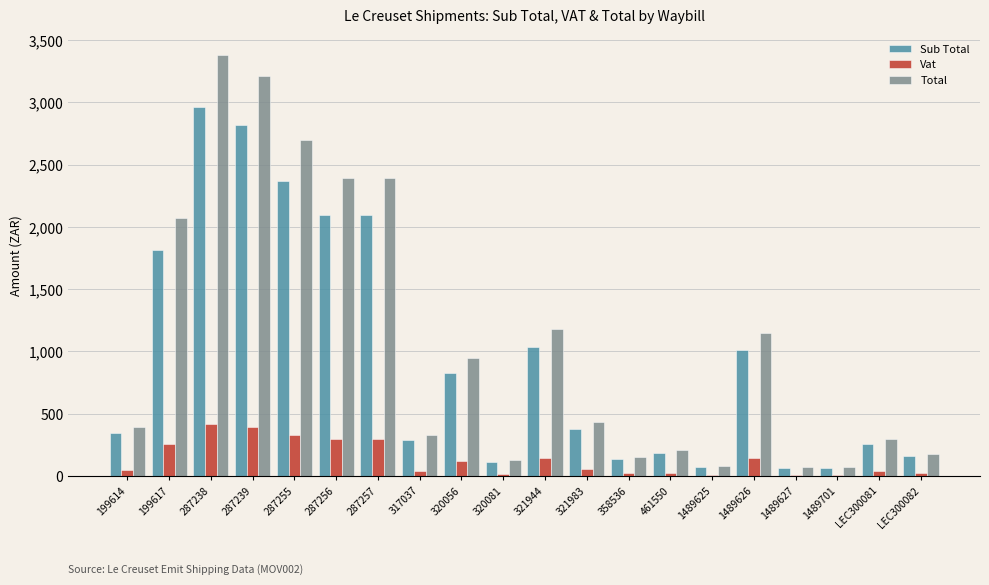

At which category is the sum across all series the highest?

287238